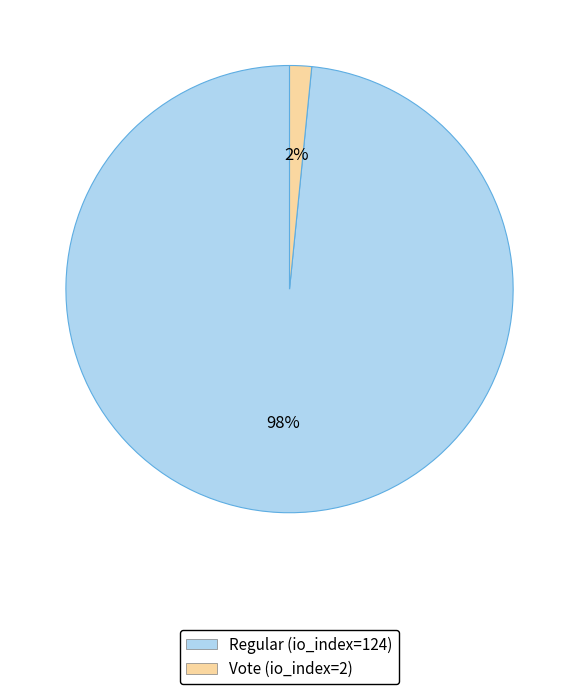

To the nearest percent, what is the average slice percentage?

50%